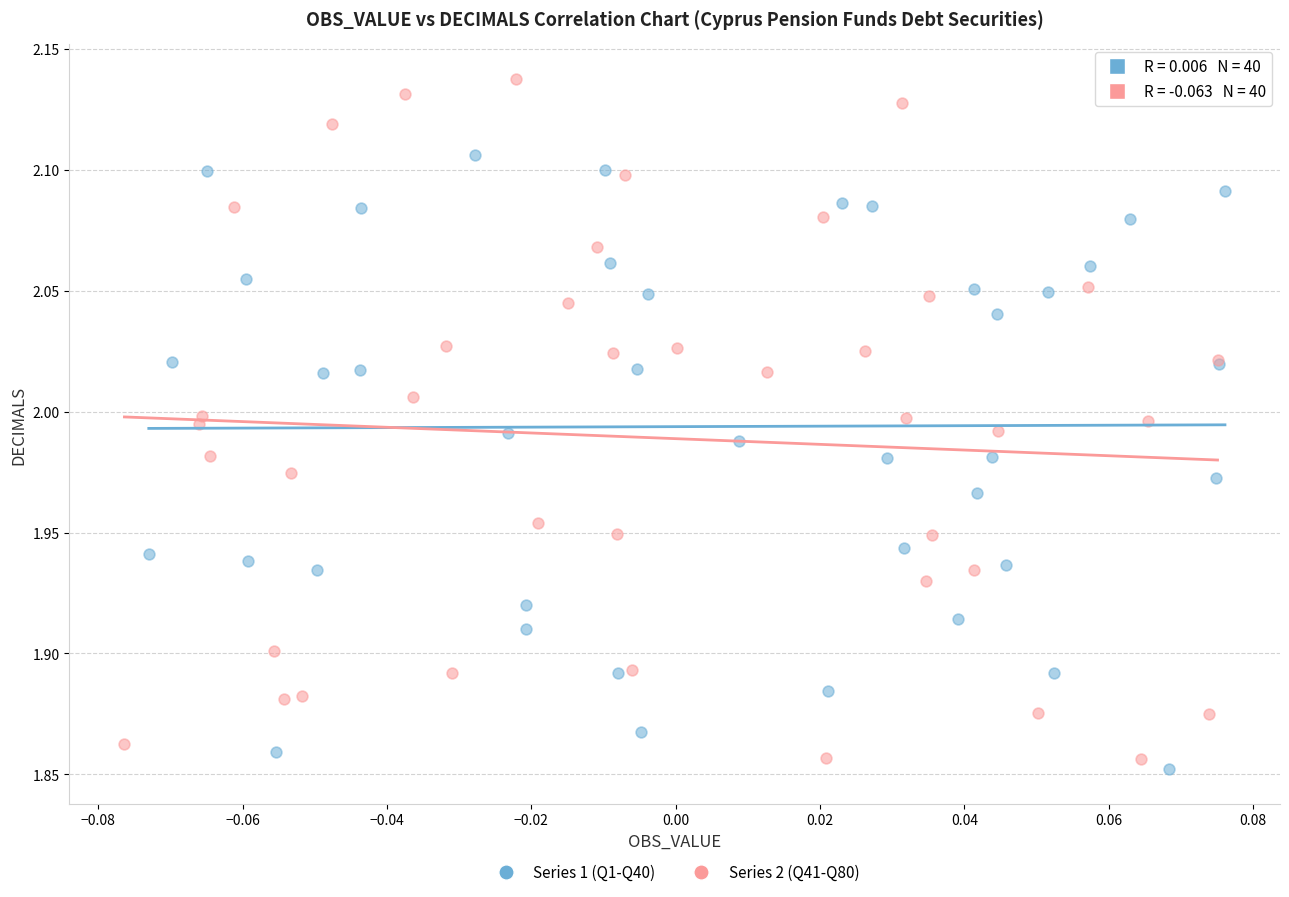

Which series has the widest spread of Y values?

Series 2 (Q41-Q80)